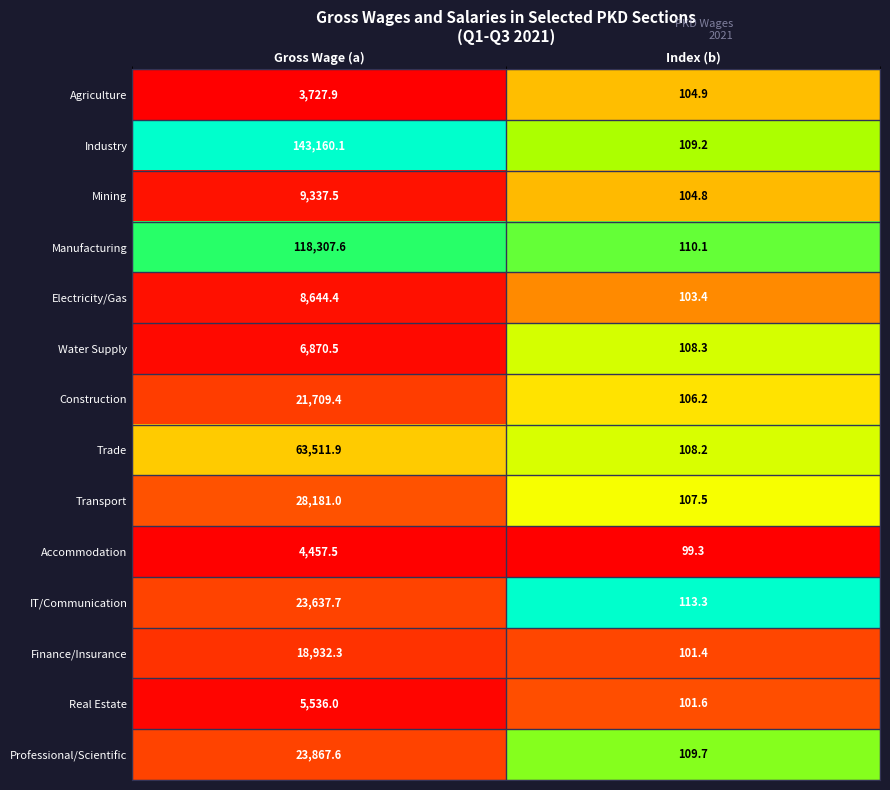

Which category has the lowest value across all series?

Index (b)